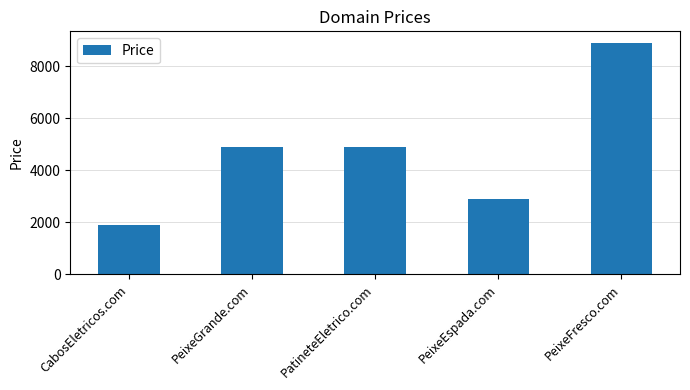

Which label corresponds to the smallest value in the chart?

CabosEletricos.com